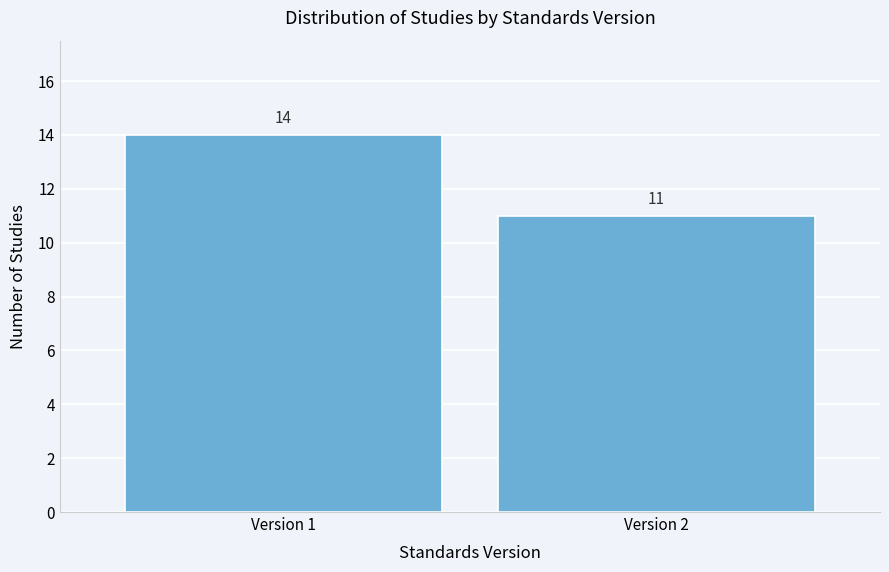

Reading left to right, extract all data points from this chart.

14	11